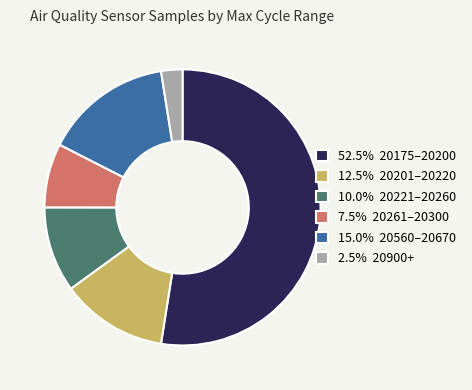

Does any single category account for the majority?

Yes